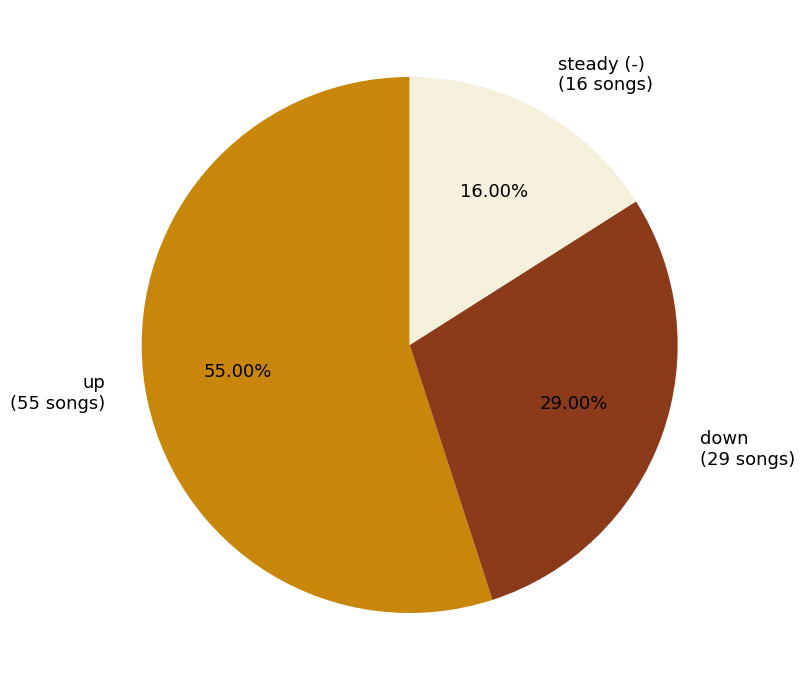

Which category has the biggest portion of the pie?

up (55 songs)